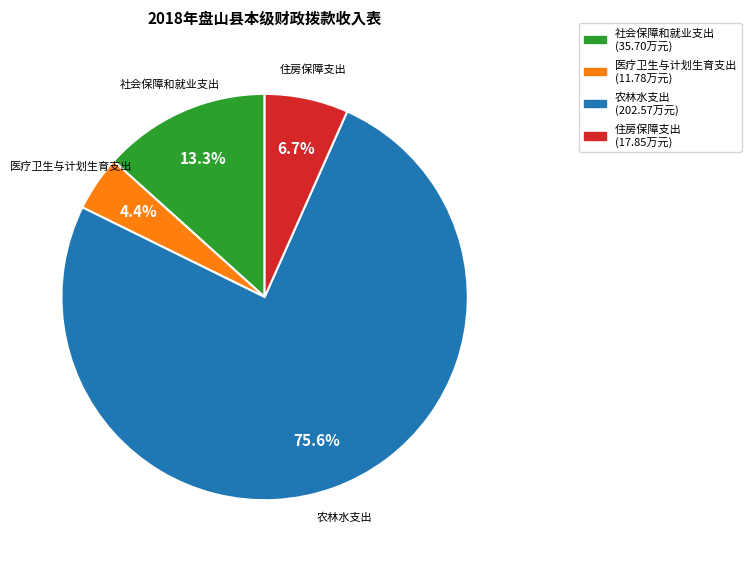

Count the number of slices in the pie.

4